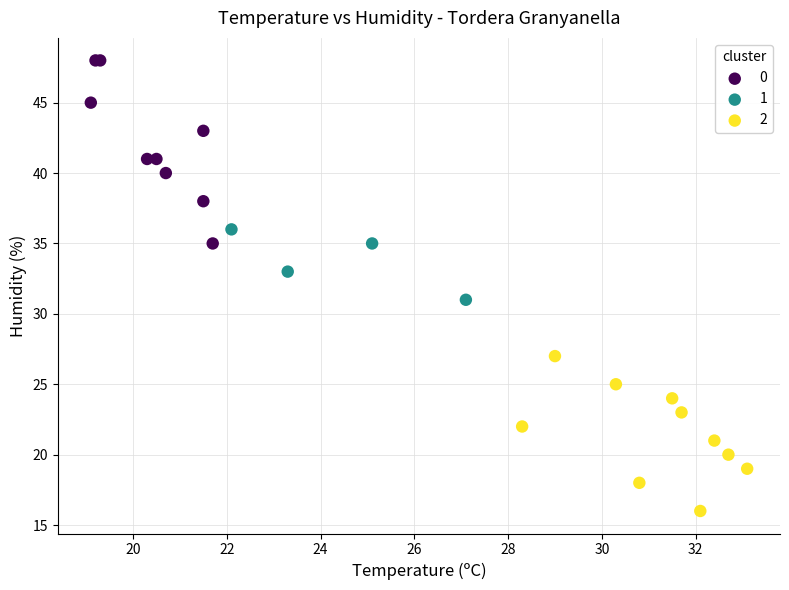

Which series has the widest spread of Y values?

0